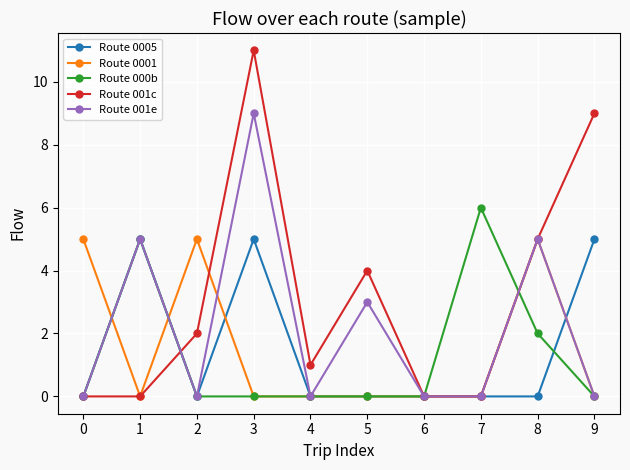

How many lines are shown in the chart?

5